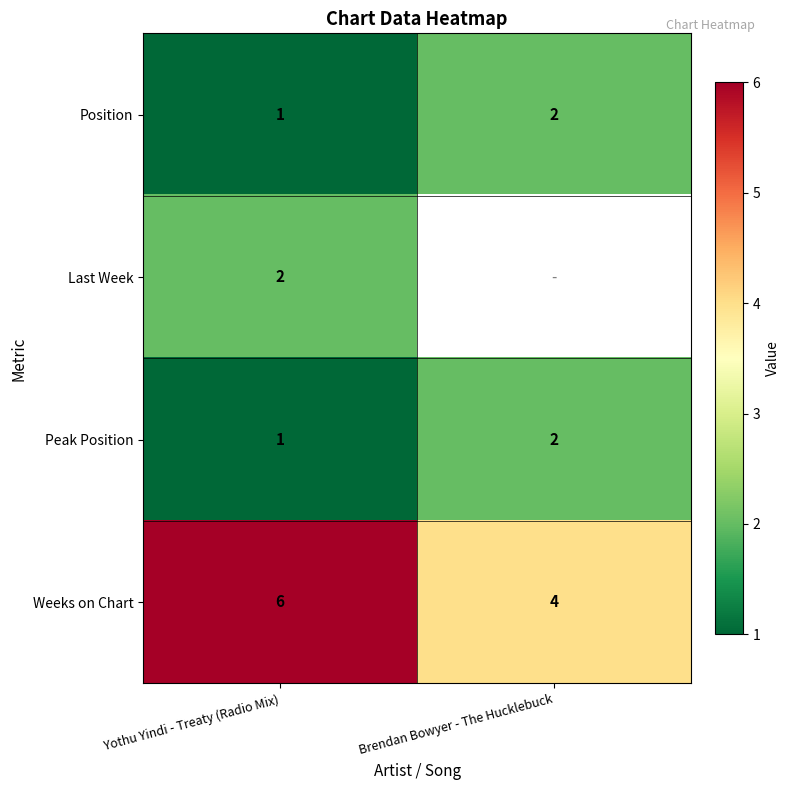

Where is Peak Position nearest to the value 1?

Yothu Yindi - Treaty (Radio Mix)